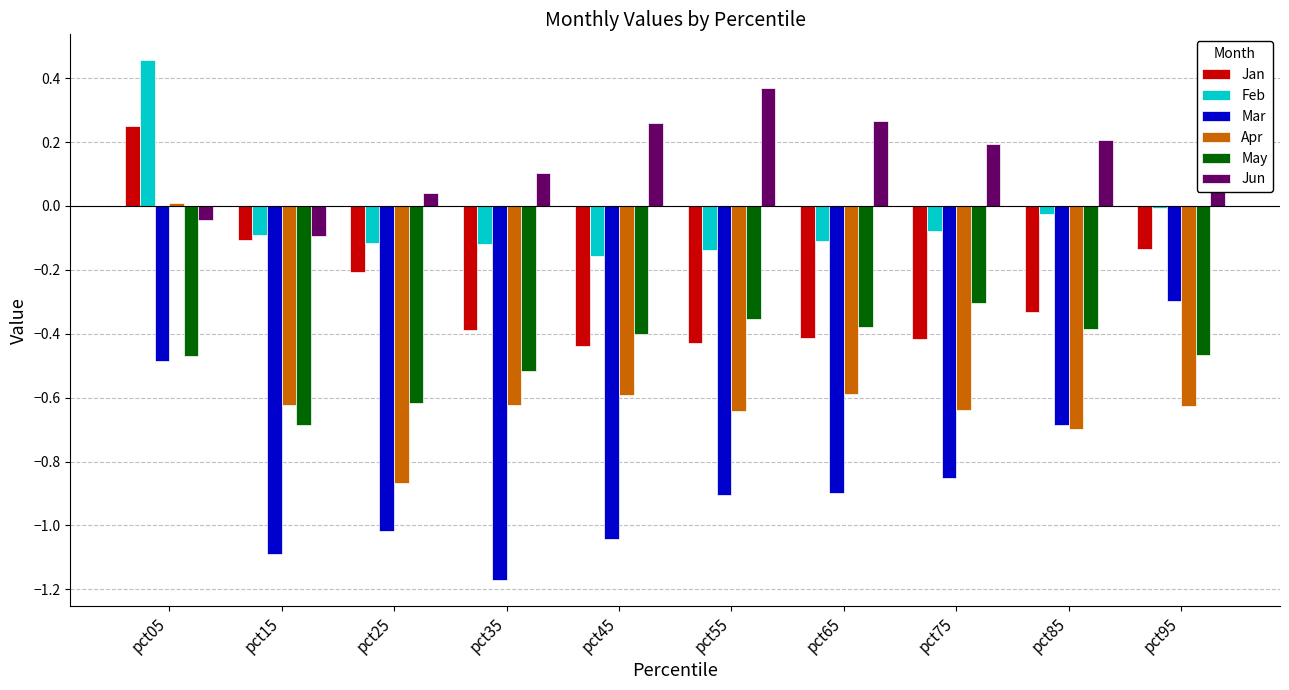

The Feb series shows 0.3 at pct05. True or false?

False